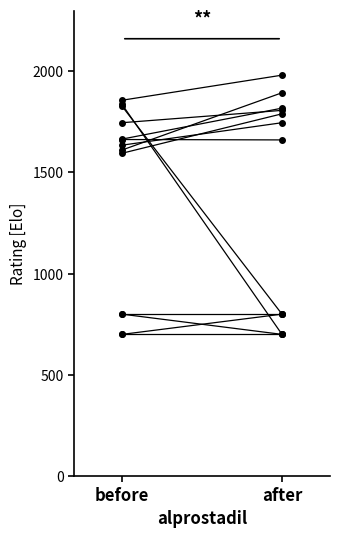

Count the number of data series in this chart.

2